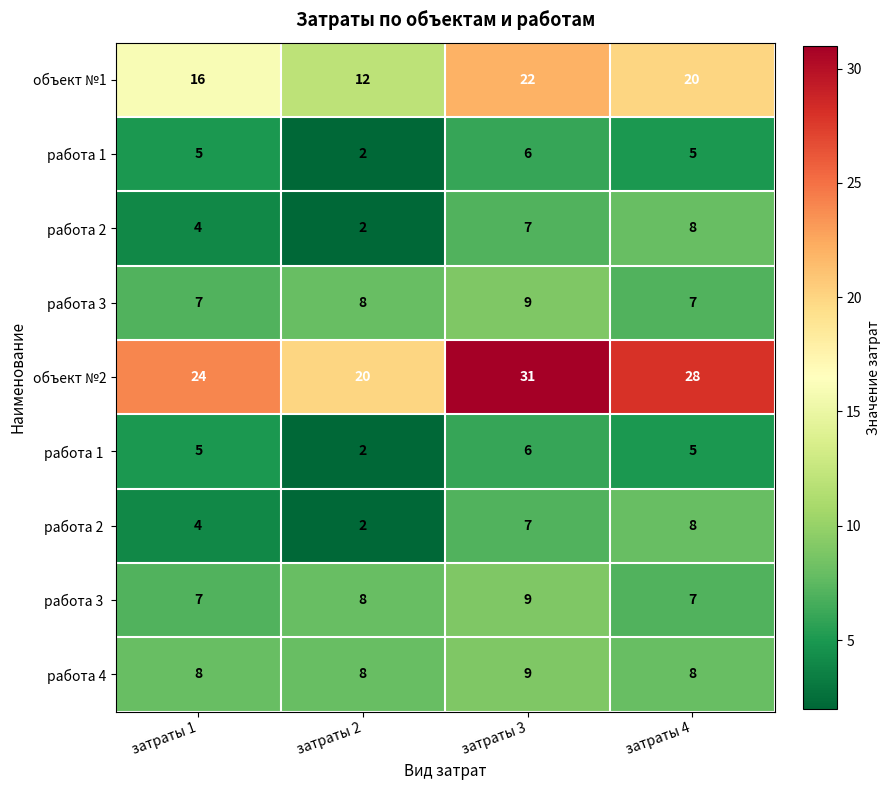

Count the number of data series in this chart.

9